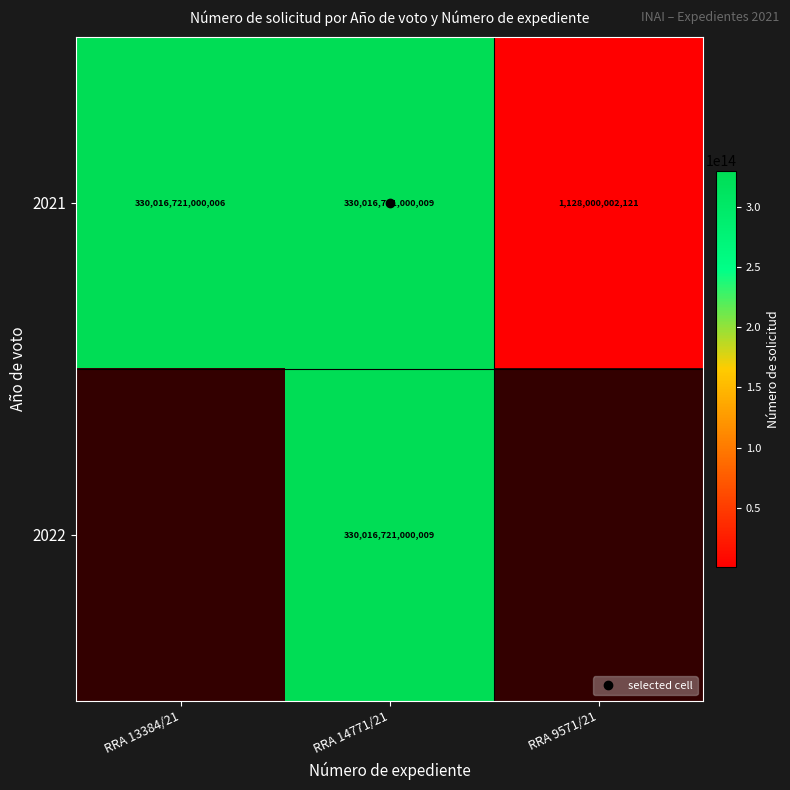

Where does the 2021 series first go above 330016721000006?

RRA 14771/21